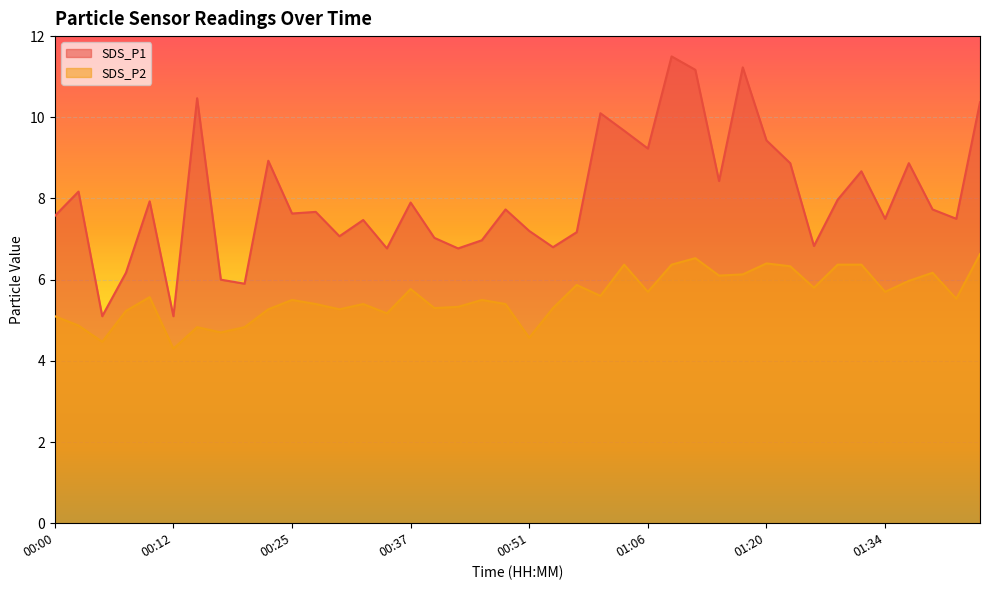

What is the approximate value of SDS_P1 at 01:17?

11.2